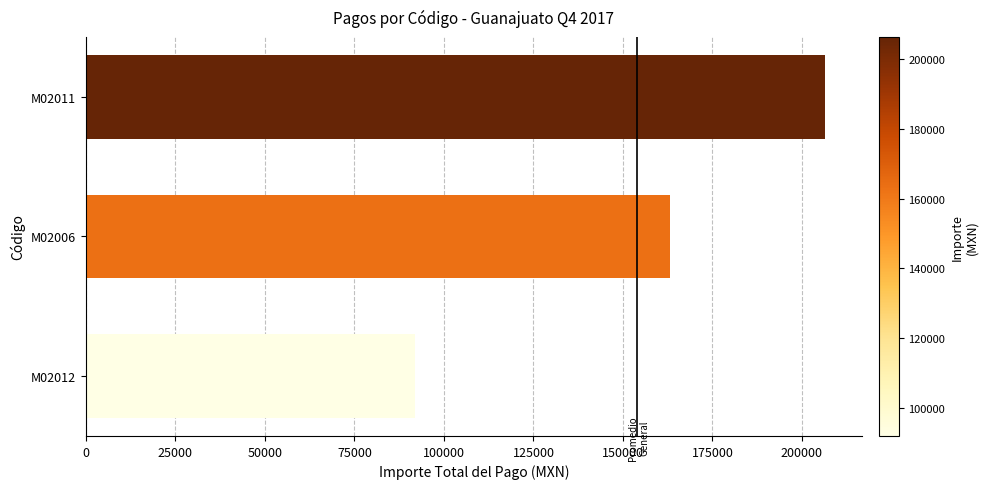

Is it true that the value at M02011 is 68767.1?

False